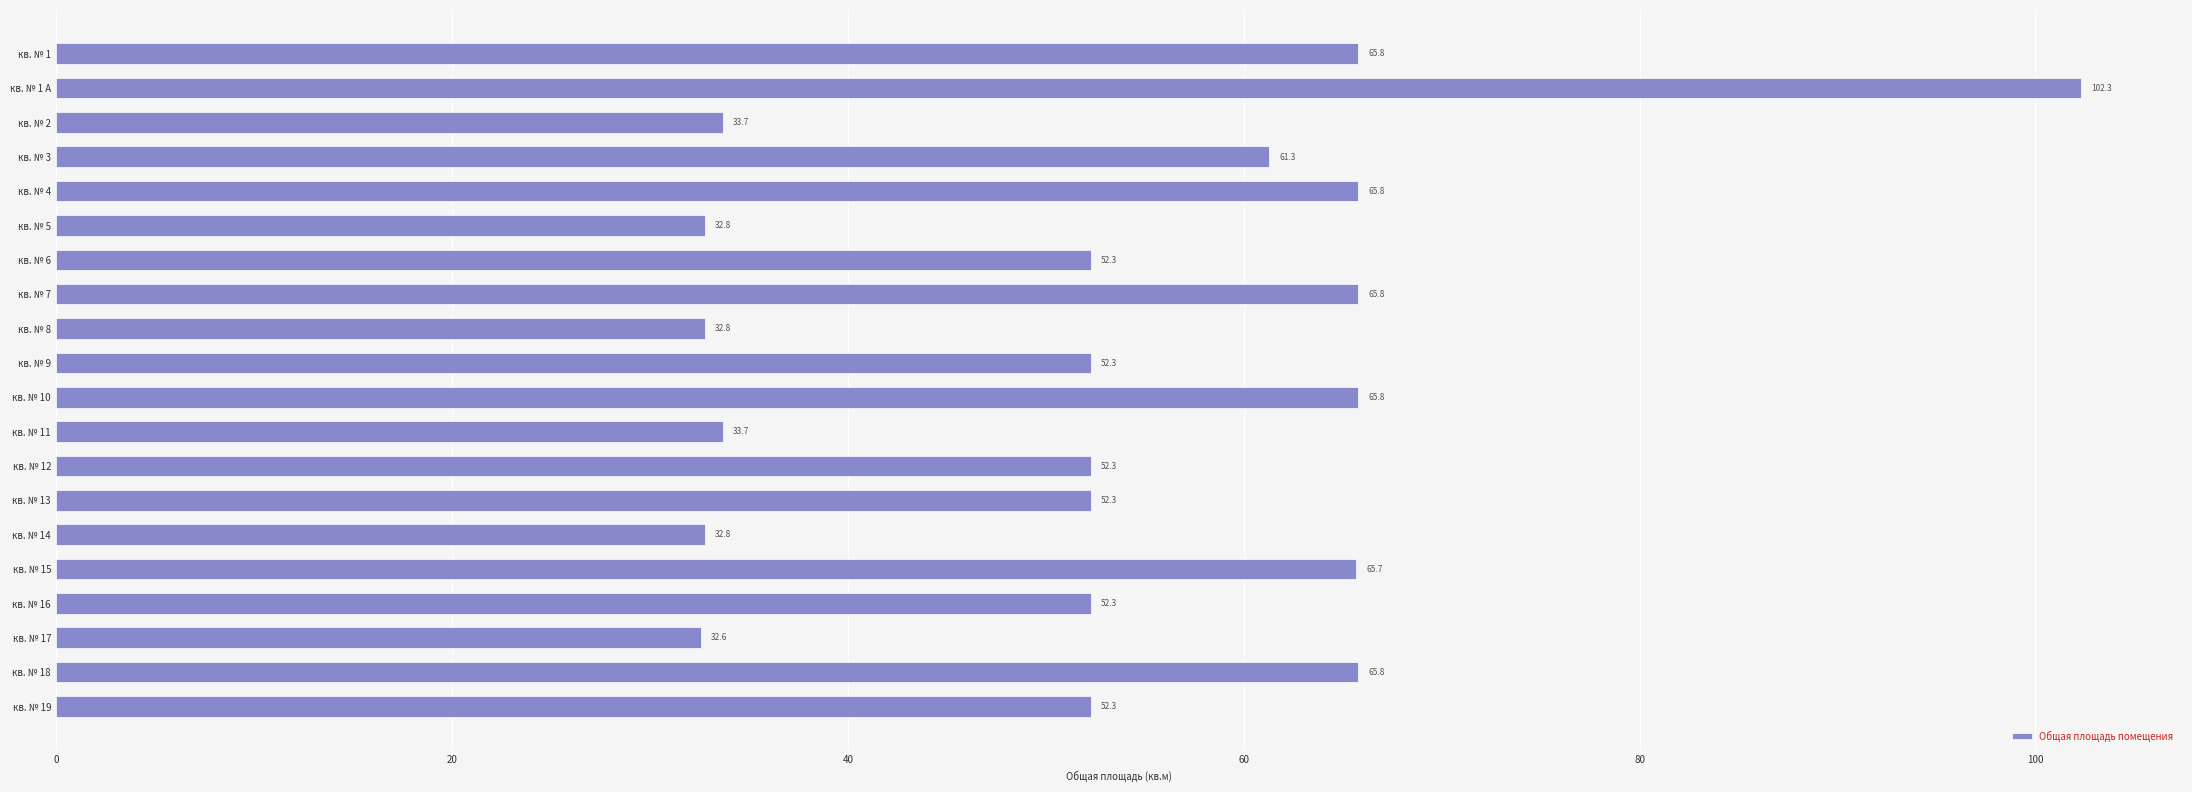

How many distinct data groups are displayed?

1